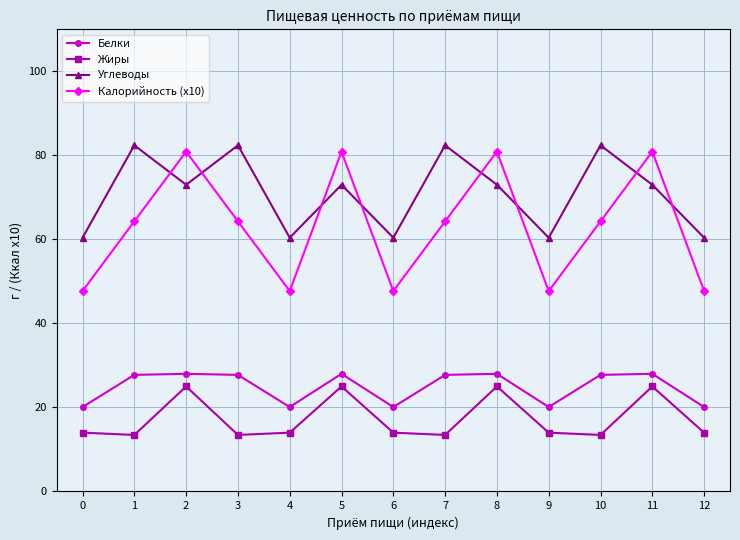

What are all the series names shown in the legend?

Белки, Жиры, Углеводы, Калорийность (x10)